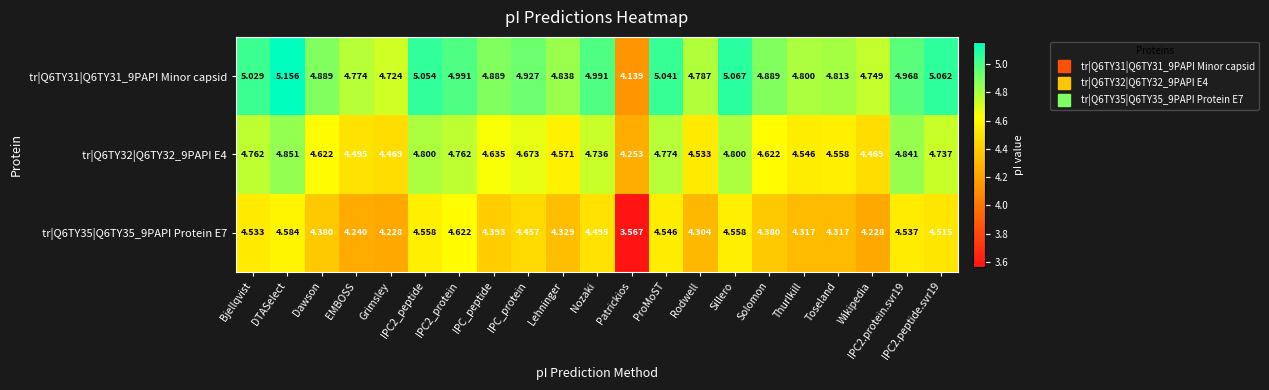

Rank the series by their maximum value, from highest to lowest.

tr|Q6TY31|Q6TY31_9PAPI Minor capsid, tr|Q6TY32|Q6TY32_9PAPI E4, tr|Q6TY35|Q6TY35_9PAPI Protein E7